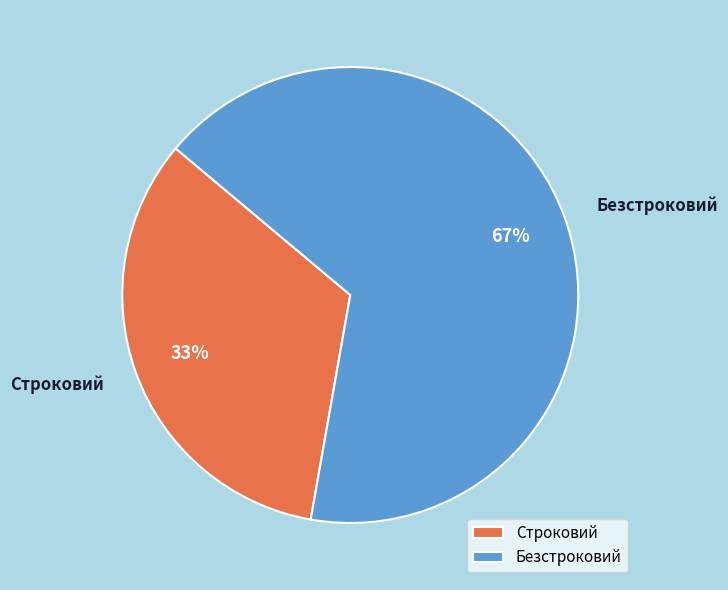

Does Безстроковий represent more than half of the total?

Yes